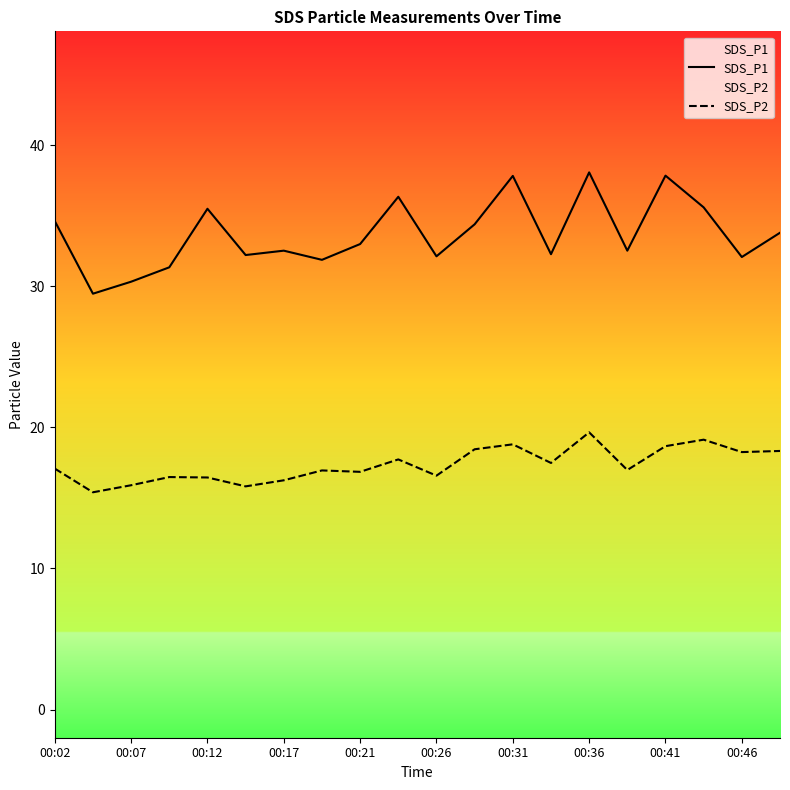

At which category is the sum across all series the highest?

00:36